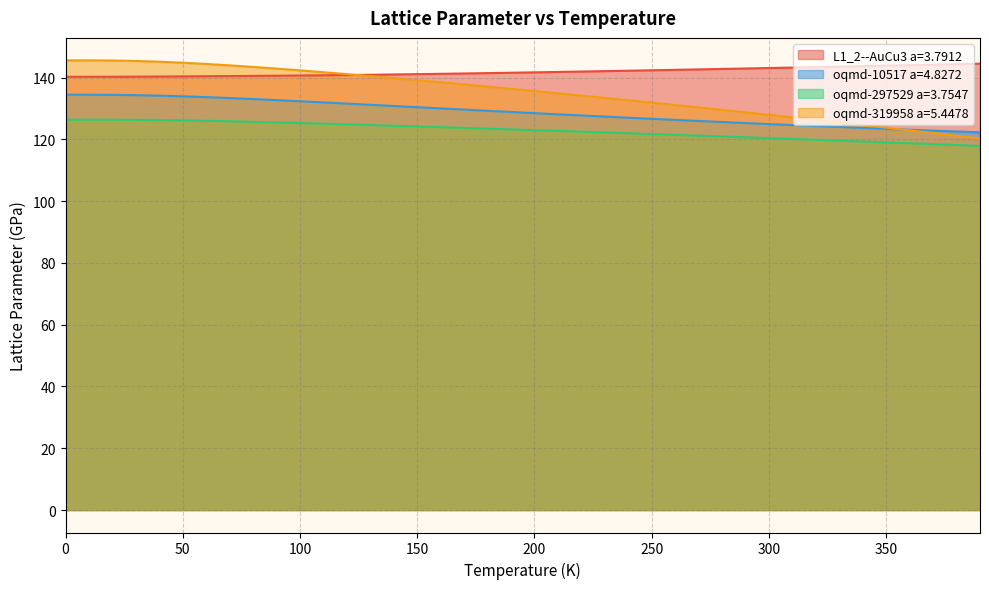

What is the spread (max minus min) of values at 330.0?

24.0